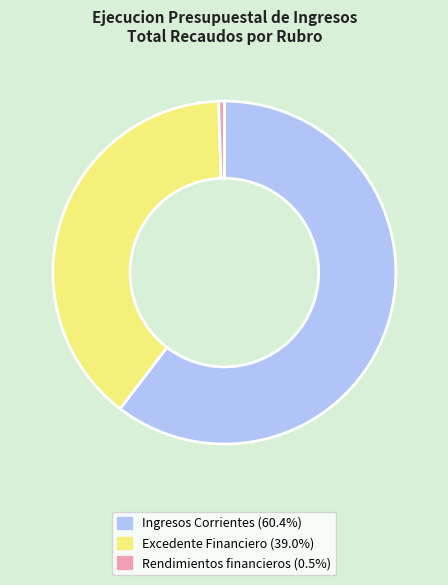

Approximately how many times larger is the value at Excedente Financiero compared to Rendimientos financieros?

72.0